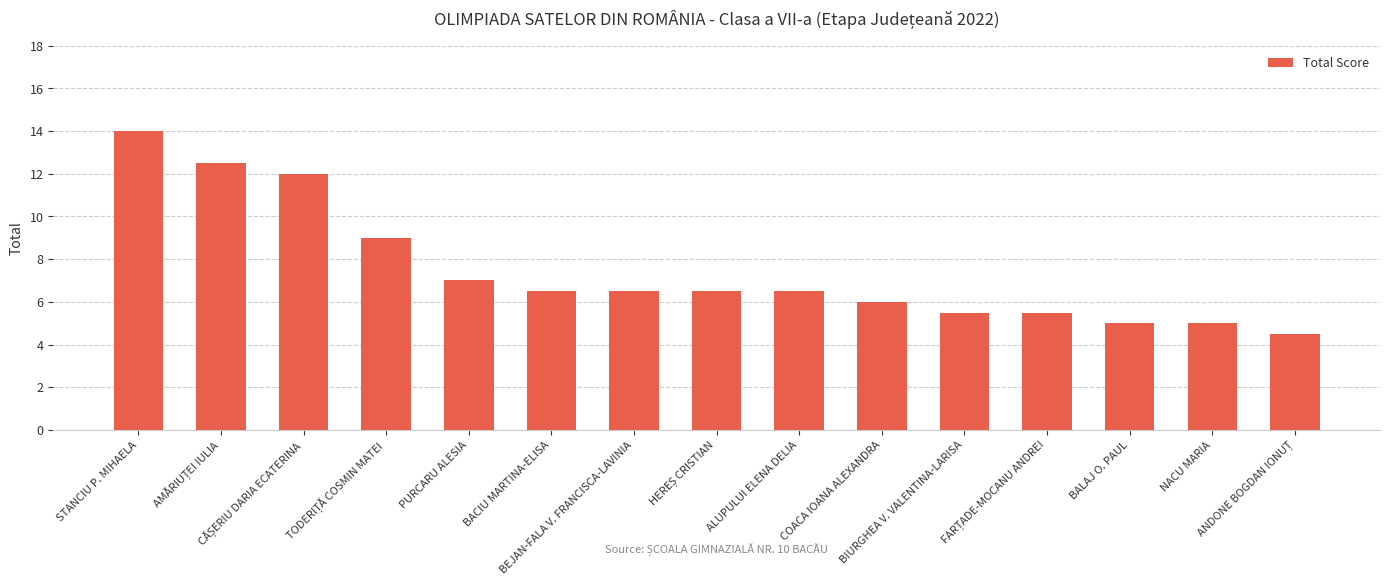

Reading left to right, list all the values displayed in this chart.

14.0	12.5	12.0	9.0	7.0	6.5	6.5	6.5	6.5	6.0	5.5	5.5	5.0	5.0	4.5